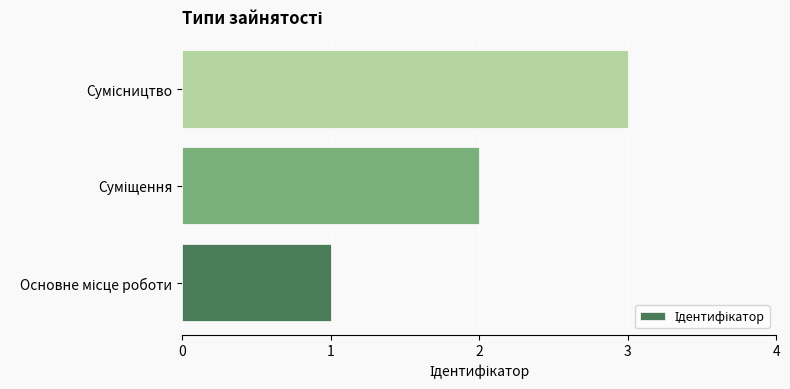

What is the maximum value shown in the chart?

3